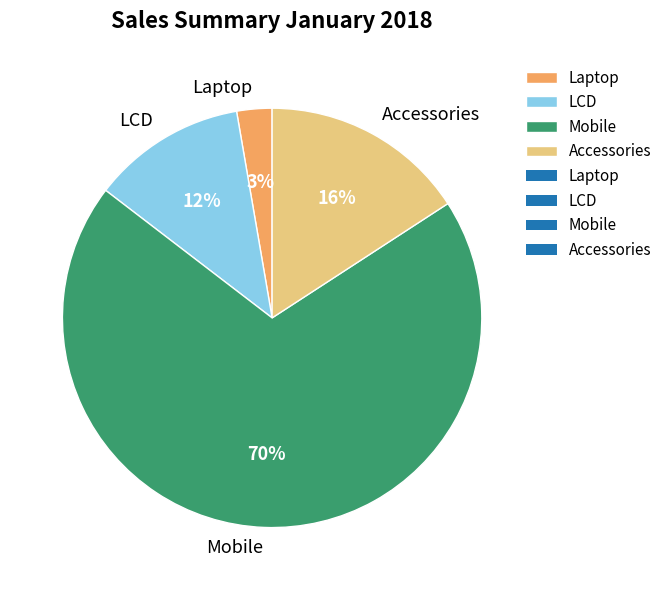

How many segments does this pie chart have?

4